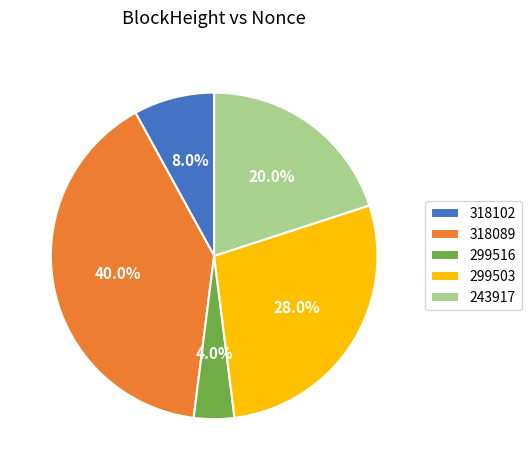

How many segments does this pie chart have?

5